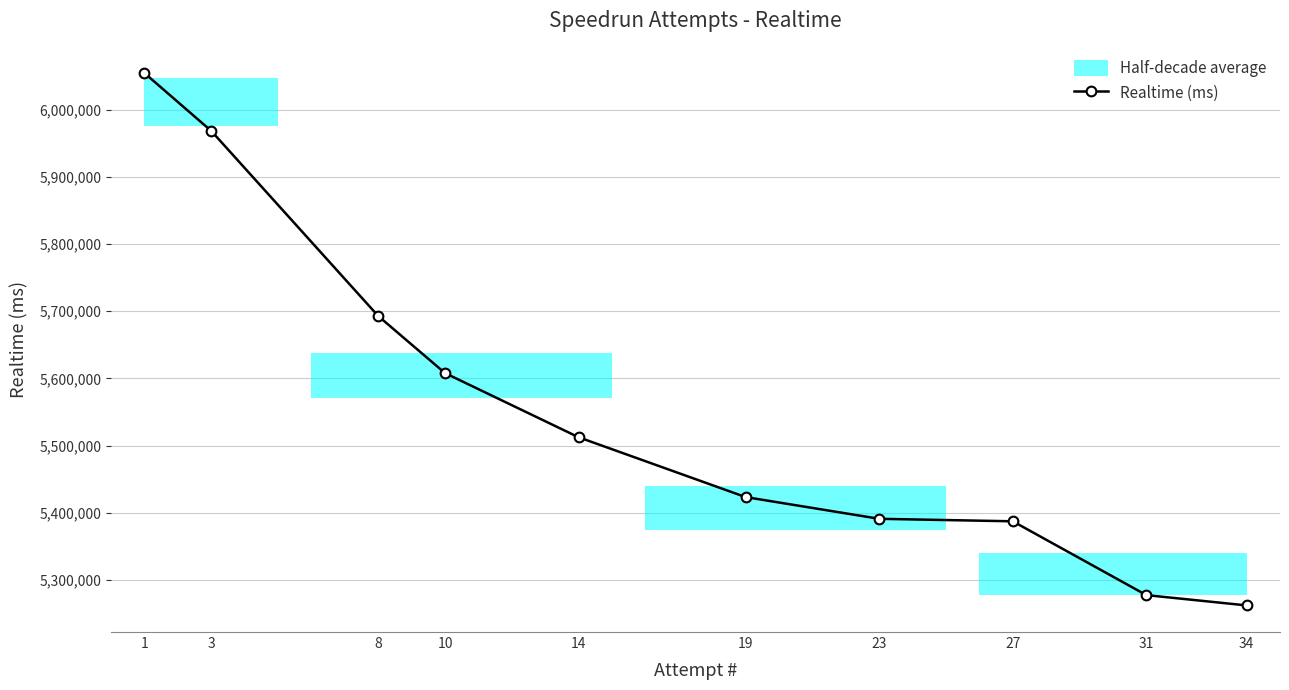

The chart shows a value of 5387178 at 27. True or false?

True